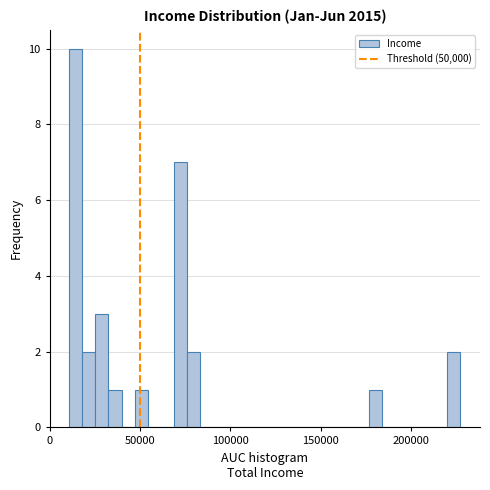

Read against the x-axis, roughly where is the centre of the tallest bar?

15000